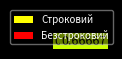

Which slice represents more than half of the pie?

Безстроковий